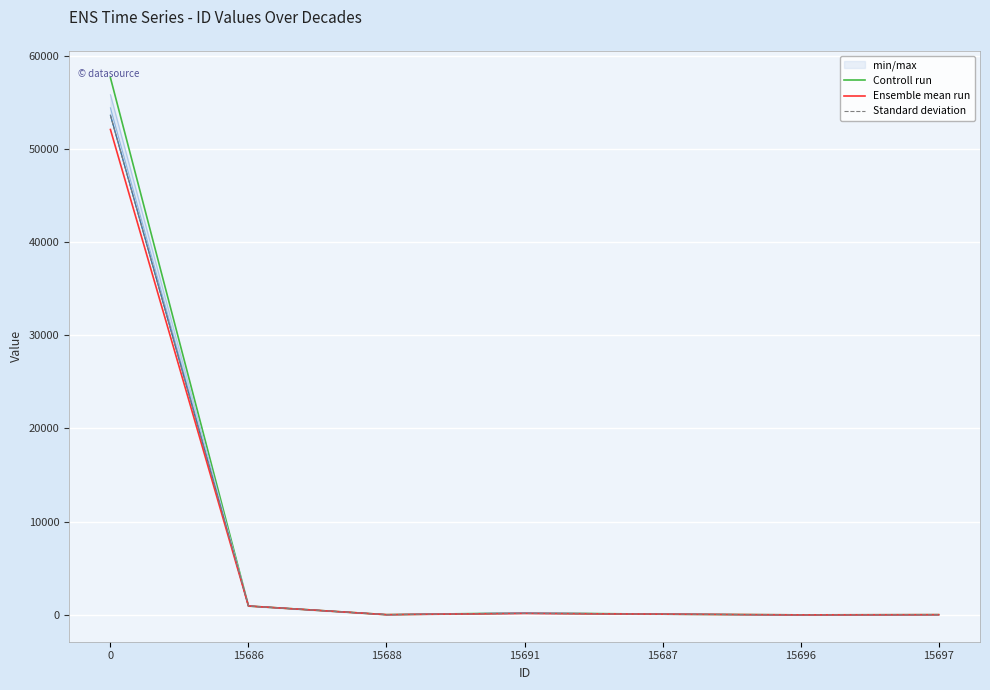

Rank the series at 15696 from lowest to highest value.

Controll run, Ensemble mean run, Standard deviation